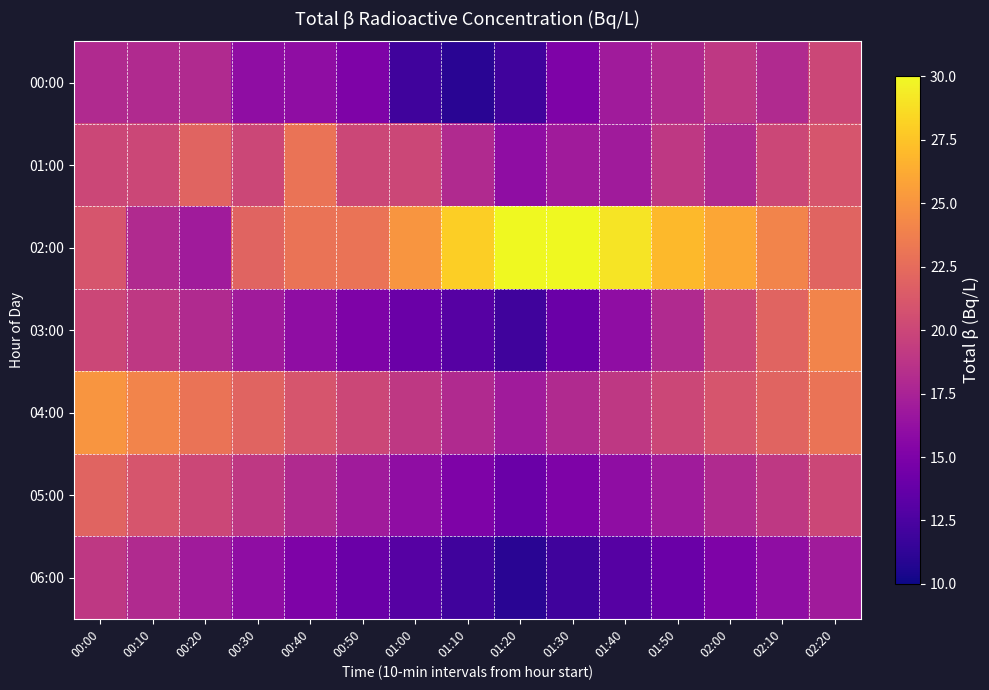

Reading left to right, list all the values displayed in this chart.

00:00: 00:00=18	00:10=18	00:20=18	00:30=16	00:40=16	00:50=15	01:00=12	01:10=11	01:20=12	01:30=15	01:40=17	01:50=18	02:00=19	02:10=18	02:20=20
01:00: 00:00=20	00:10=20	00:20=22	00:30=20	00:40=23	00:50=20	01:00=20	01:10=18	01:20=16	01:30=17	01:40=17	01:50=19	02:00=18	02:10=20	02:20=21
02:00: 00:00=21	00:10=18	00:20=17	00:30=22	00:40=23	00:50=23	01:00=25	01:10=28	01:20=30	01:30=30	01:40=29	01:50=27	02:00=26	02:10=24	02:20=22
03:00: 00:00=20	00:10=19	00:20=18	00:30=17	00:40=16	00:50=15	01:00=14	01:10=13	01:20=12	01:30=14	01:40=16	01:50=18	02:00=20	02:10=22	02:20=24
04:00: 00:00=25	00:10=24	00:20=23	00:30=22	00:40=21	00:50=20	01:00=19	01:10=18	01:20=17	01:30=18	01:40=19	01:50=20	02:00=21	02:10=22	02:20=23
05:00: 00:00=22	00:10=21	00:20=20	00:30=19	00:40=18	00:50=17	01:00=16	01:10=15	01:20=14	01:30=15	01:40=16	01:50=17	02:00=18	02:10=19	02:20=20
06:00: 00:00=19	00:10=18	00:20=17	00:30=16	00:40=15	00:50=14	01:00=13	01:10=12	01:20=11	01:30=12	01:40=13	01:50=14	02:00=15	02:10=16	02:20=17